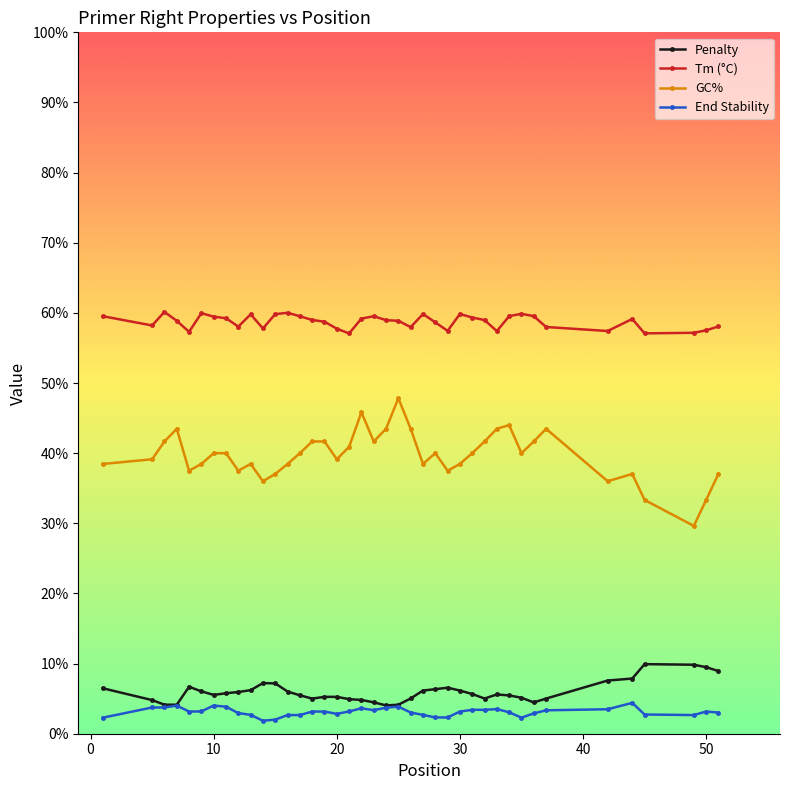

What is the greatest value displayed?

60.1